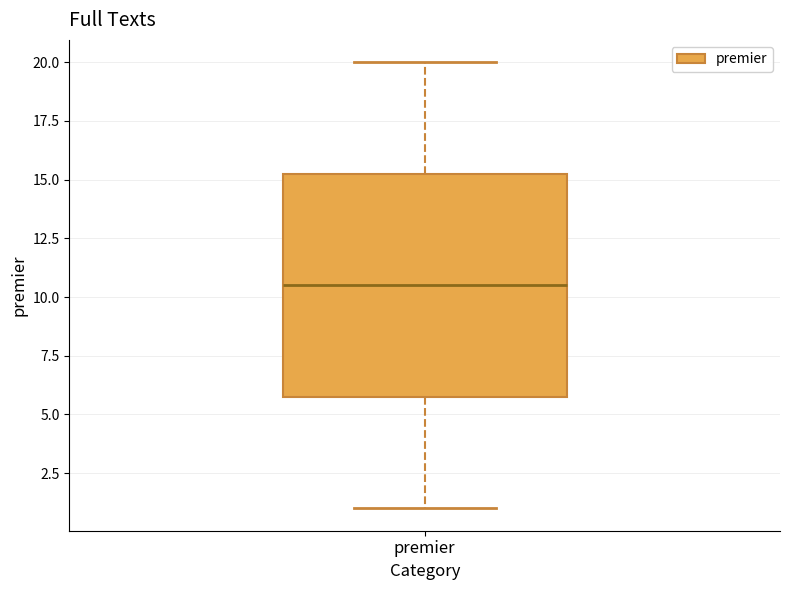

Read this box plot against the y-axis: the position of the median line, the range covered by the box, and the ends of both whiskers. The values are not printed on the chart, so give them approximately, as read against the axis.

median 10.5, box 6.0 to 15.5, whiskers 1.0 to 20.0